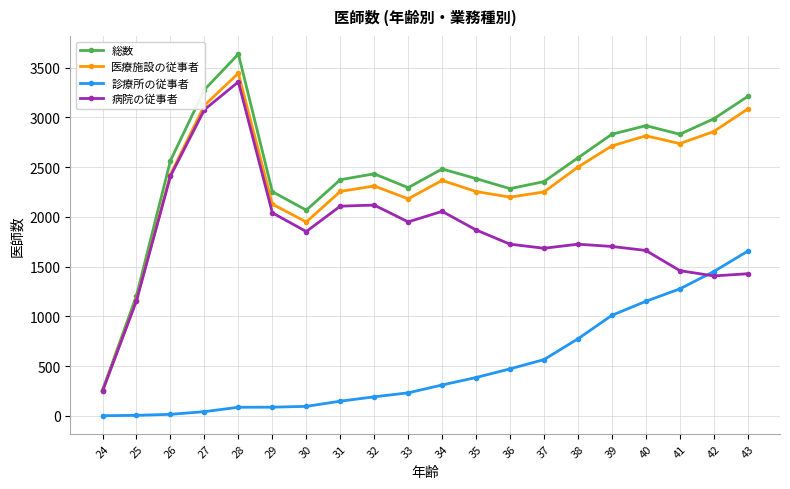

At which label does 総数 first exceed 2482?

26